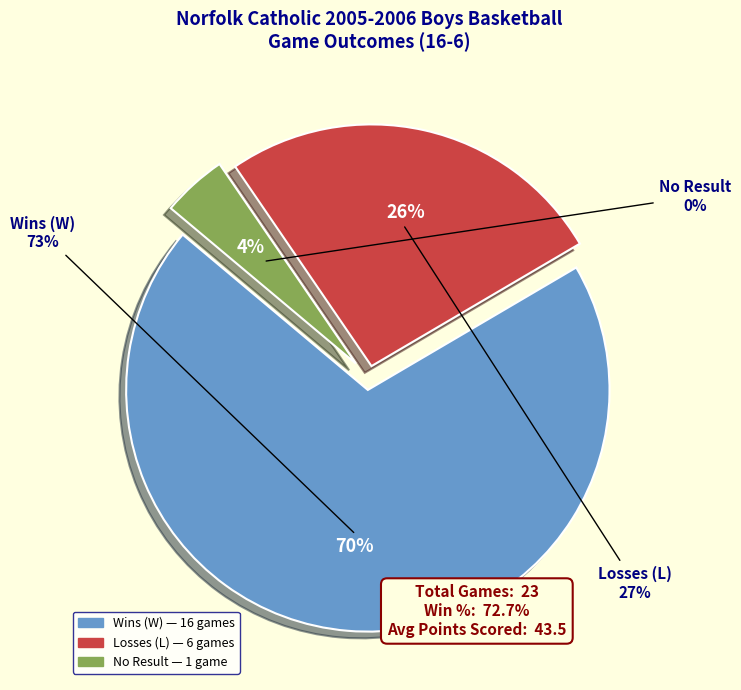

Does W account for over 50% of the chart?

No